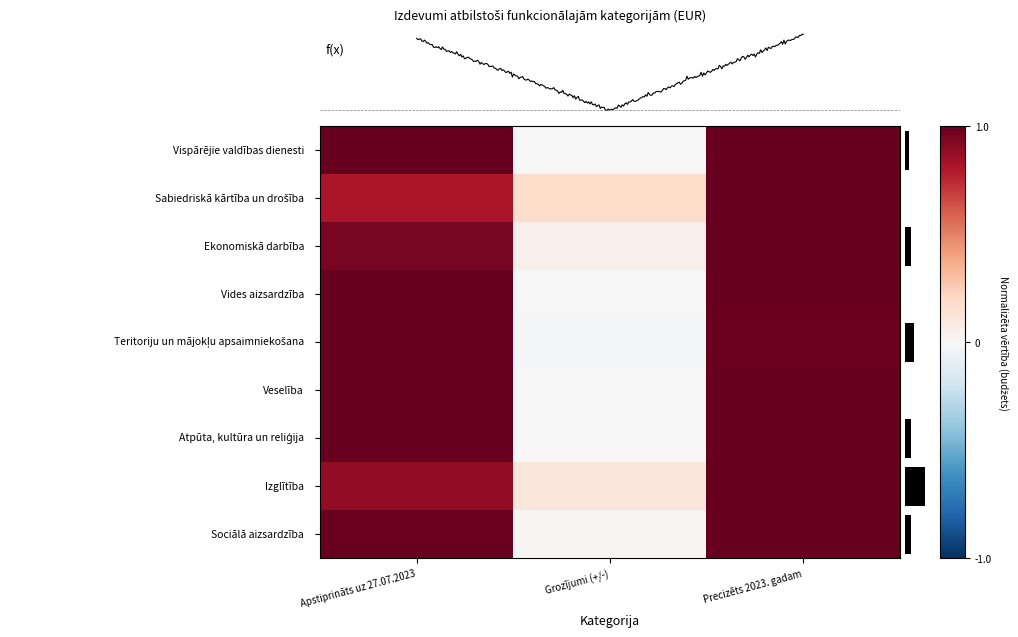

Reading left to right, extract all data points from this chart.

Vispārējie valdības dienesti: Apstiprināts uz 27.07.2023=1.0	Grozījumi (+/-)=0.0	Precizēts 2023. gadam=1.0
Sabiedriskā kārtība un drošība: Apstiprināts uz 27.07.2023=0.8	Grozījumi (+/-)=0.2	Precizēts 2023. gadam=1.0
Ekonomiskā darbība: Apstiprināts uz 27.07.2023=1.0	Grozījumi (+/-)=0.0	Precizēts 2023. gadam=1.0
Vides aizsardzība: Apstiprināts uz 27.07.2023=1.0	Grozījumi (+/-)=0.0	Precizēts 2023. gadam=1.0
Teritoriju un mājokļu apsaimniekošana: Apstiprināts uz 27.07.2023=1.0	Grozījumi (+/-)=-0.0	Precizēts 2023. gadam=1.0
Veselība: Apstiprināts uz 27.07.2023=1.0	Grozījumi (+/-)=0.0	Precizēts 2023. gadam=1.0
Atpūta, kultūra un reliģija: Apstiprināts uz 27.07.2023=1.0	Grozījumi (+/-)=0.0	Precizēts 2023. gadam=1.0
Izglītība: Apstiprināts uz 27.07.2023=0.9	Grozījumi (+/-)=0.1	Precizēts 2023. gadam=1.0
Sociālā aizsardzība: Apstiprināts uz 27.07.2023=1.0	Grozījumi (+/-)=0.0	Precizēts 2023. gadam=1.0